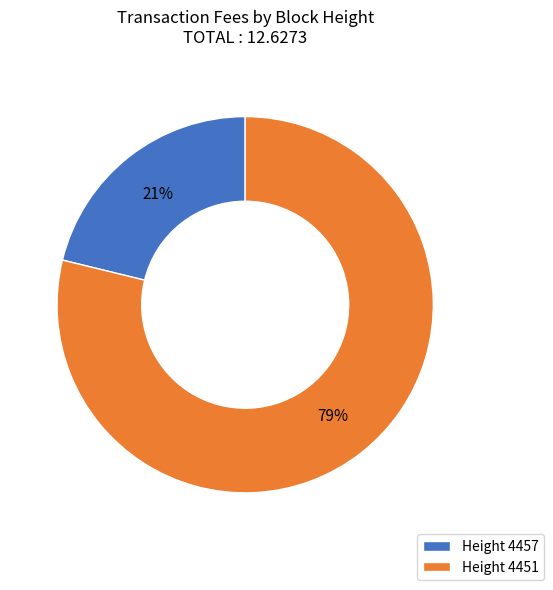

What percentage is the Height 4457 slice, to the nearest percent?

21%